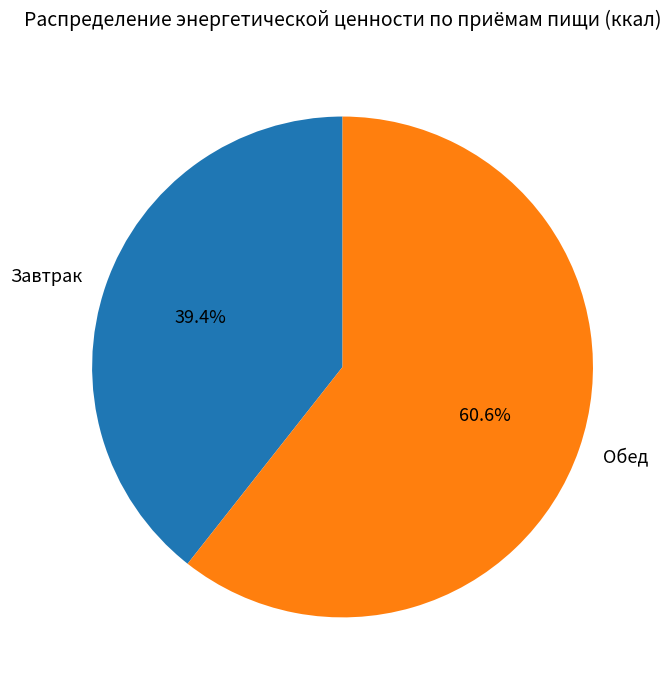

Combined, what portion of the pie is Обед and Завтрак?

100.0%